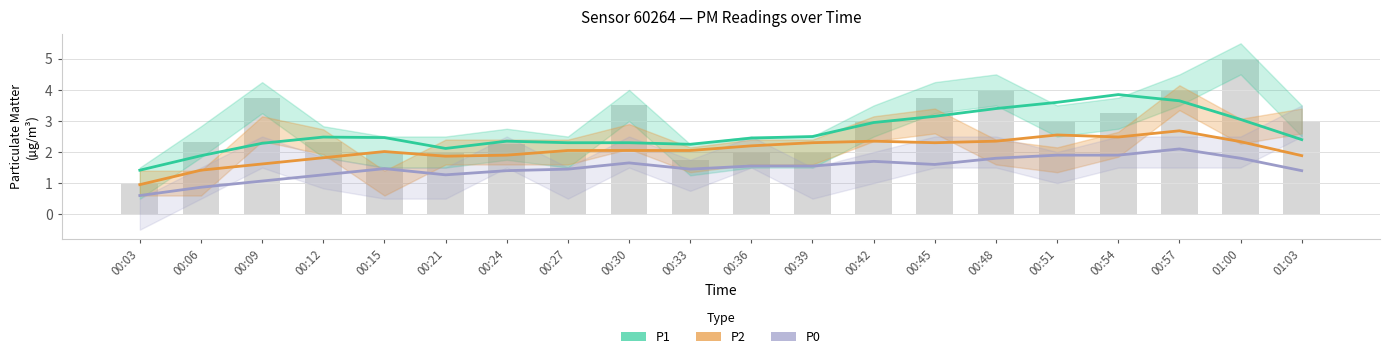

List the labels in order of P2 value, smallest first.

00:03, 00:06, 00:09, 00:12, 00:21, 01:03, 00:24, 00:15, 00:33, 00:27, 00:30, 00:36, 00:39, 00:45, 01:00, 00:42, 00:48, 00:54, 00:51, 00:57